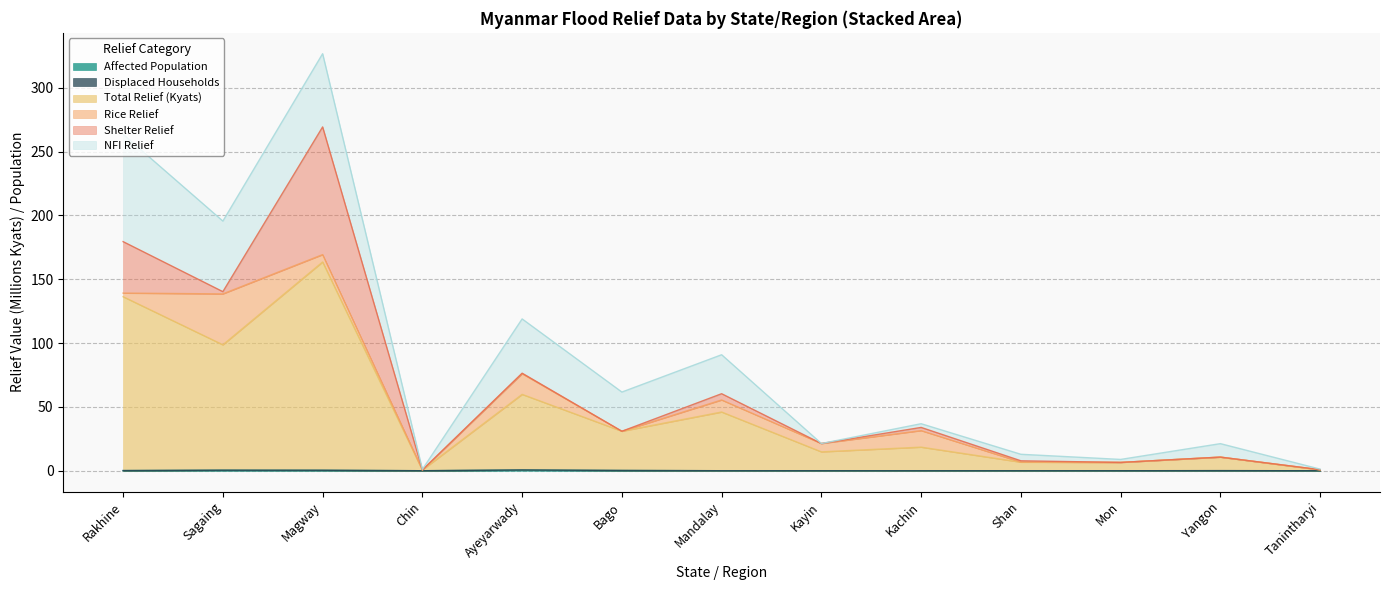

Where does the Total Relief (Kyats) series first go above 18?

Rakhine